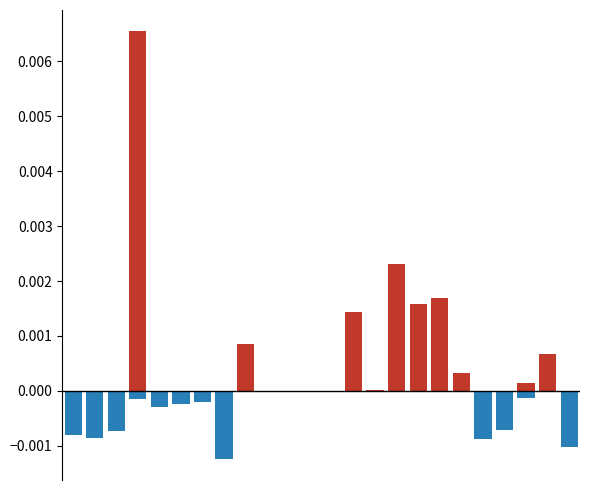

Which label corresponds to the smallest value in the chart?

7